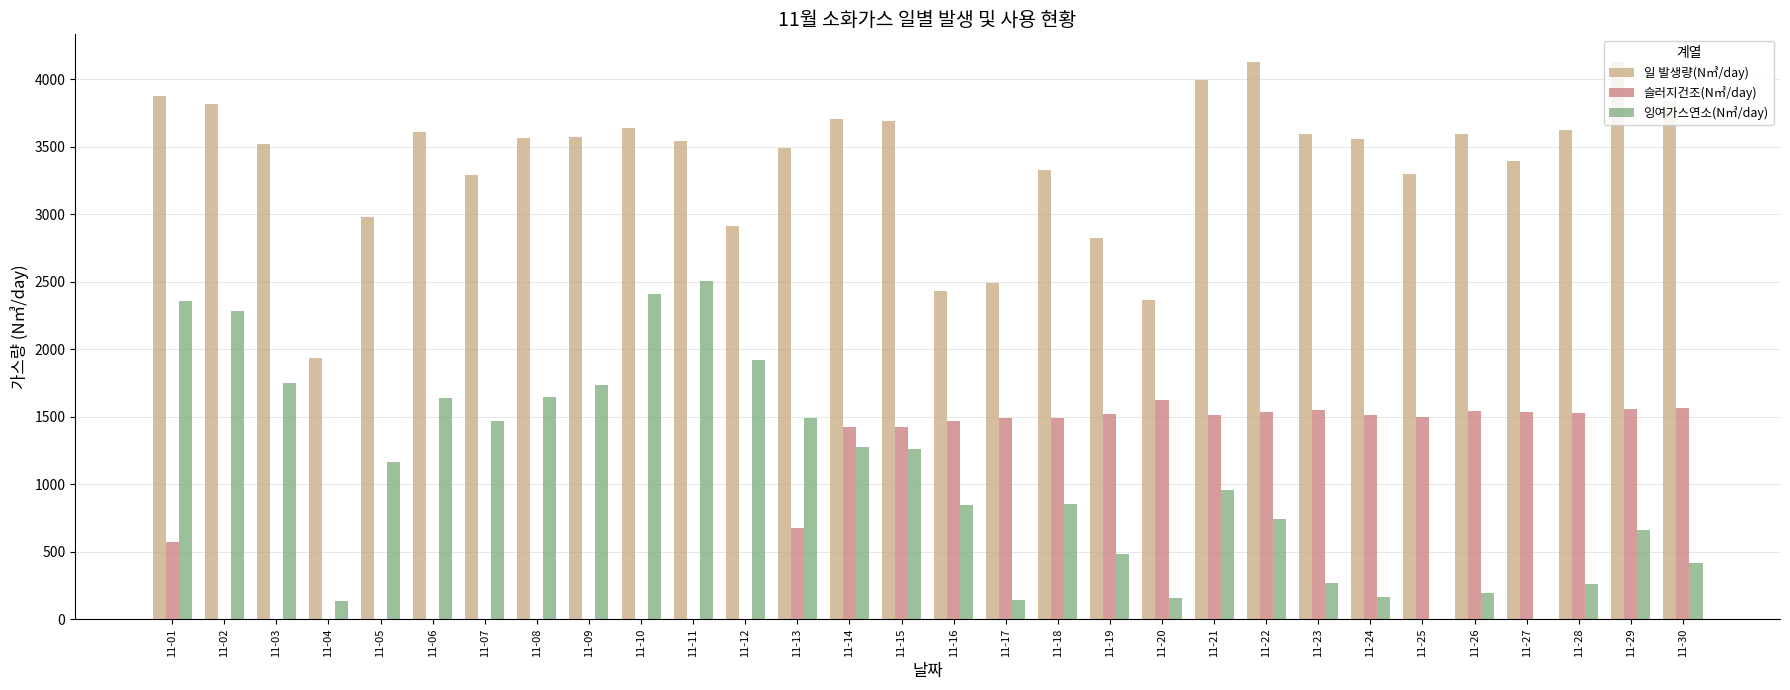

Which series has the largest total across all categories?

일 발생량(N㎥/day)